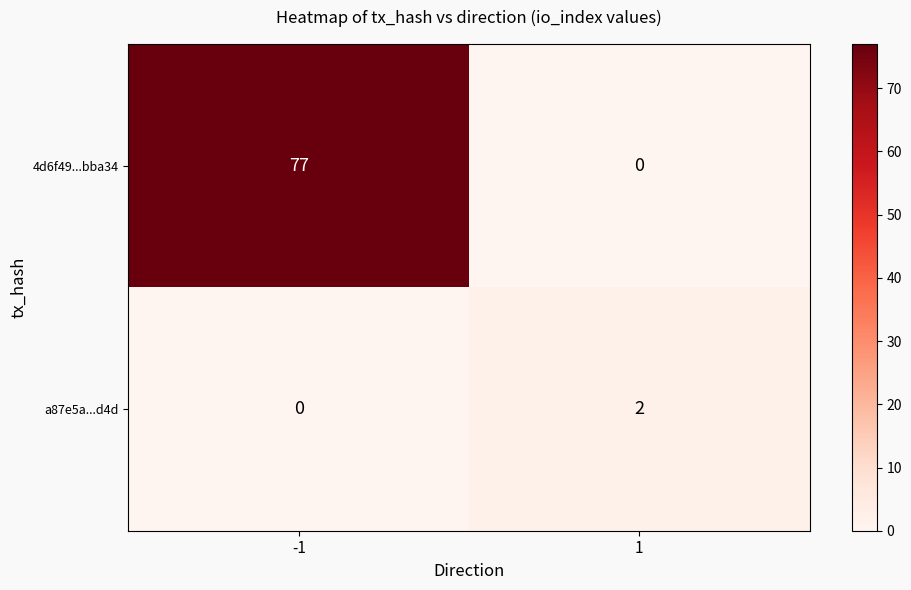

What is the sum of all 4d6f49...bba34 values?

77